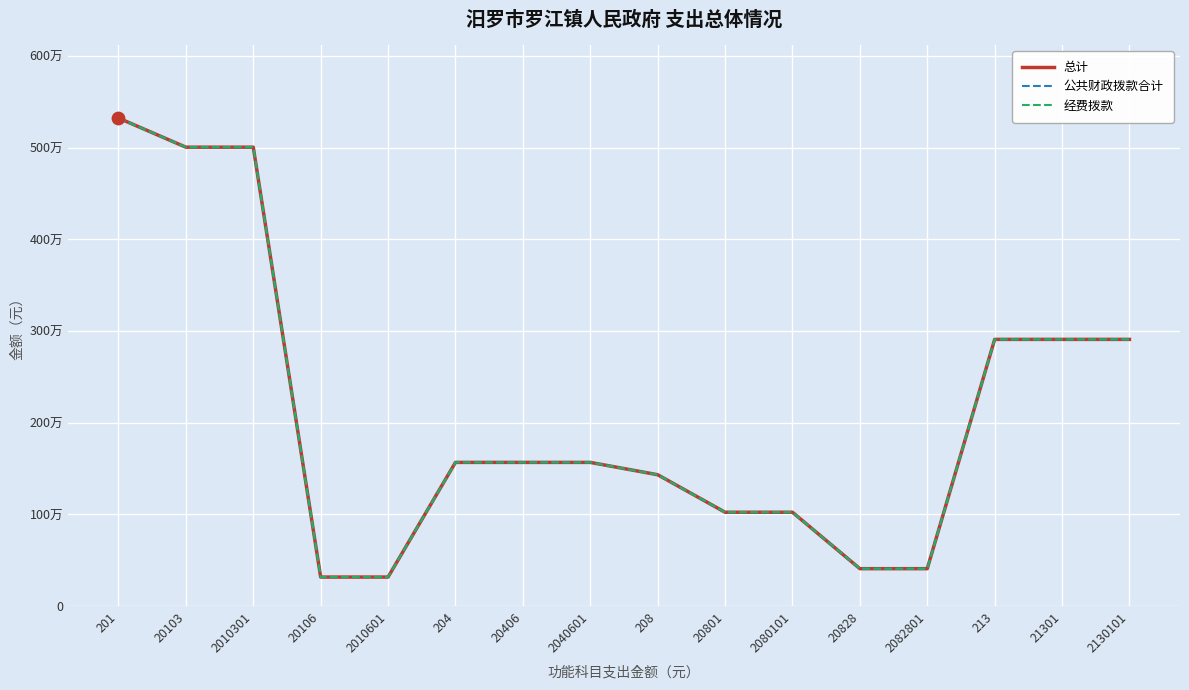

What is the total value across all series at 20828?

1227133.3